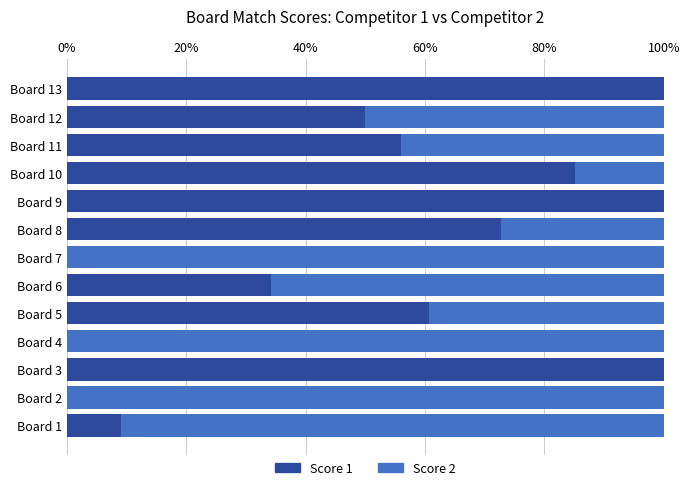

What is the highest value of the Score 1 series?

100.0